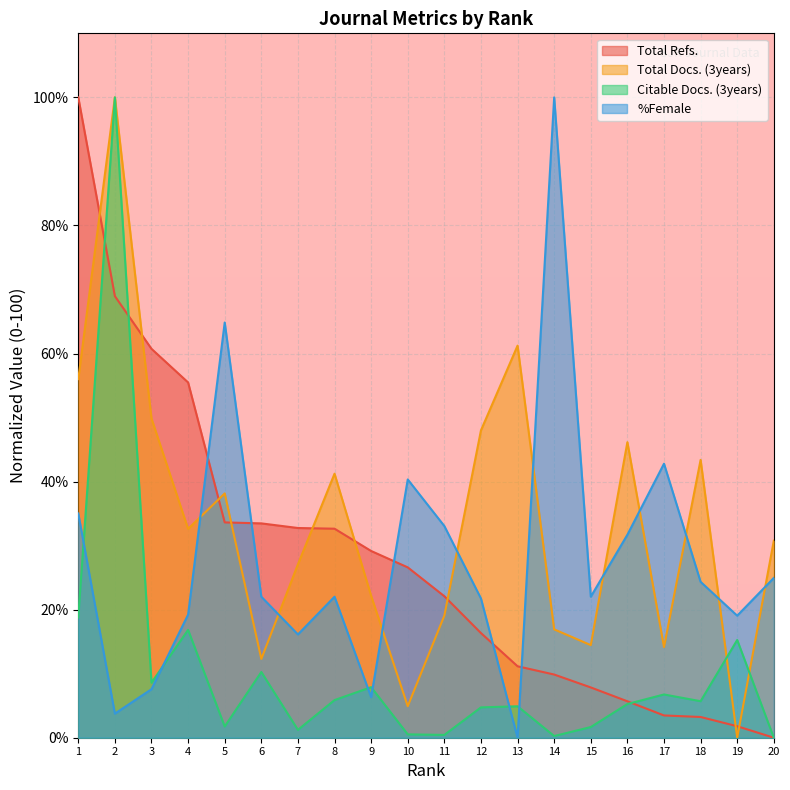

Which series has the largest range (max minus min)?

Total Refs.